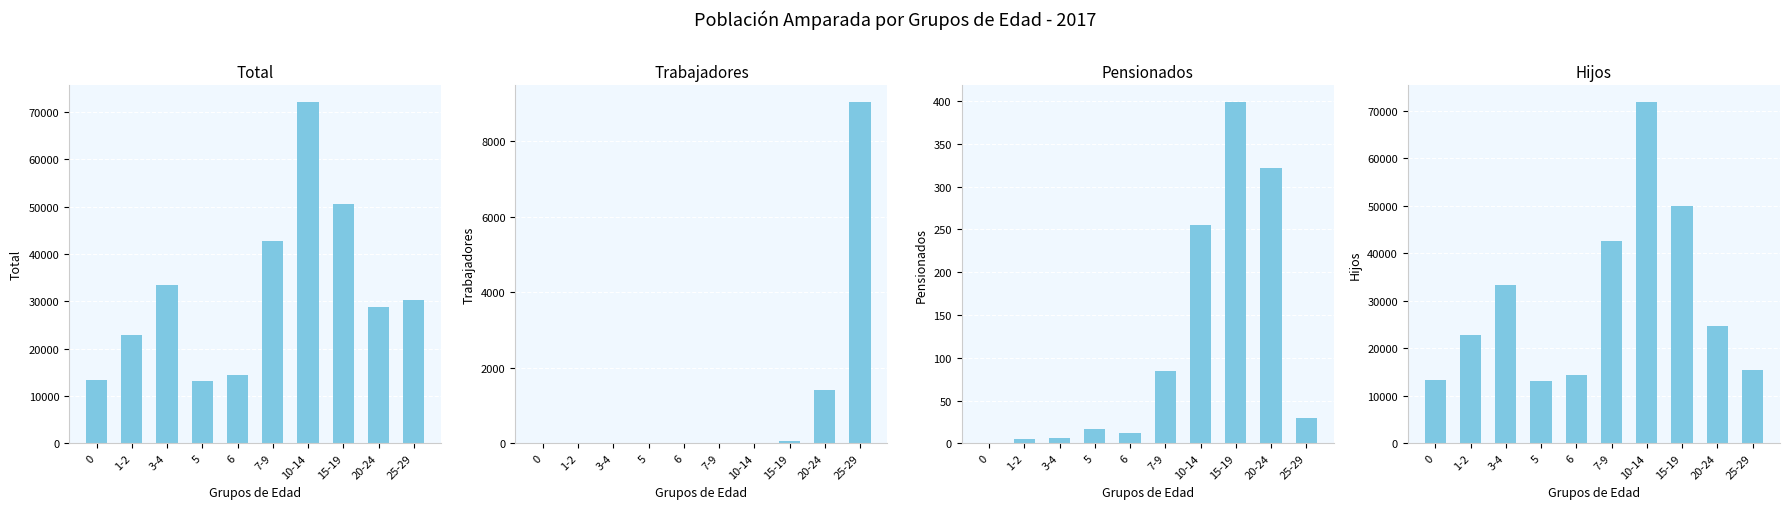

What is the spread (max minus min) of values at 15-19?

50532